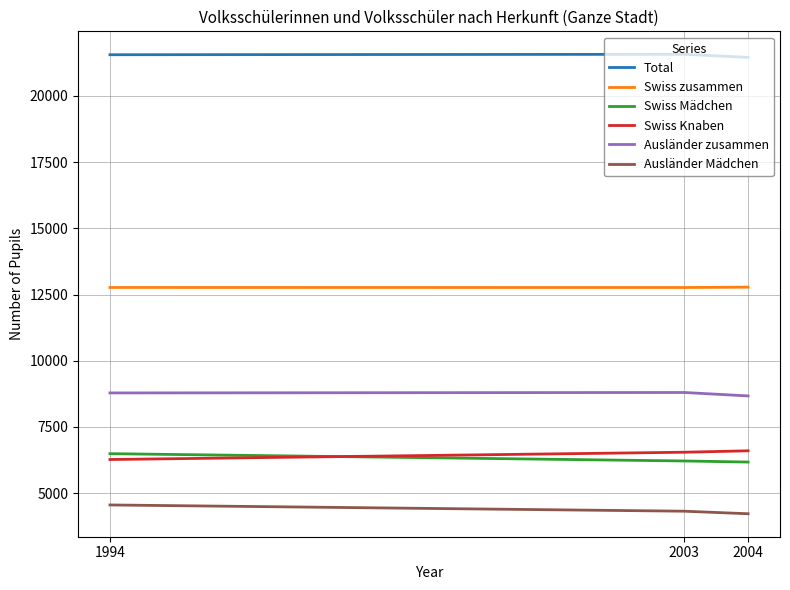

How many values in the Swiss Mädchen series are below 6217?

1